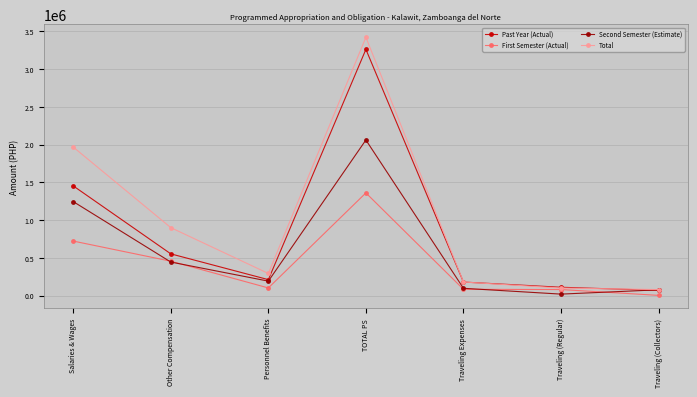

Where does the Second Semester (Estimate) series first go above 191714?

Salaries & Wages